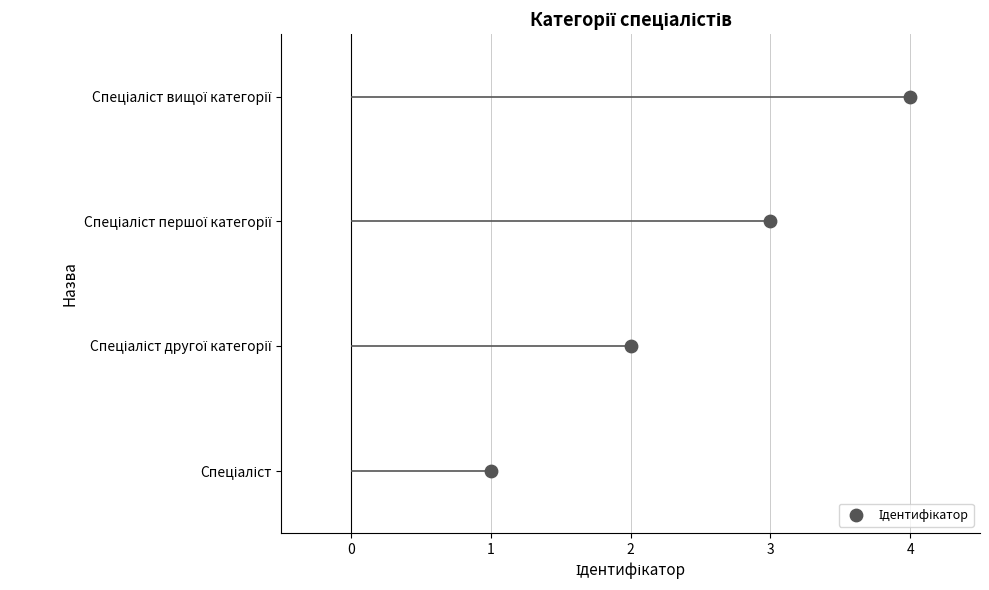

What is the change in value from 1 to 4?

+3